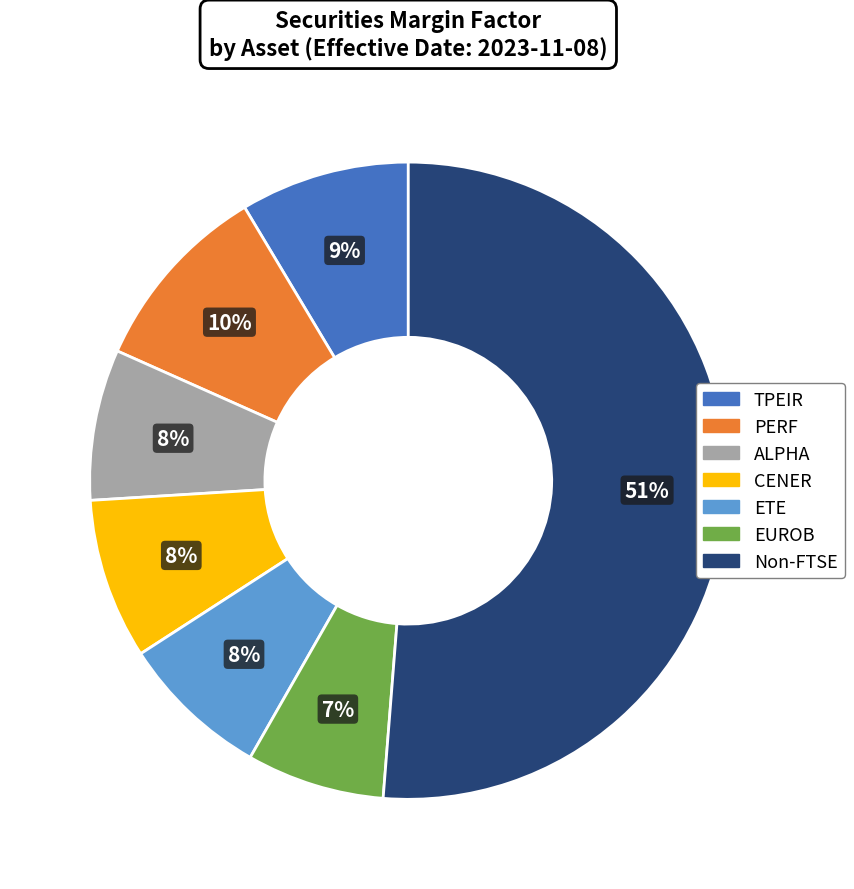

Count the number of slices in the pie.

7